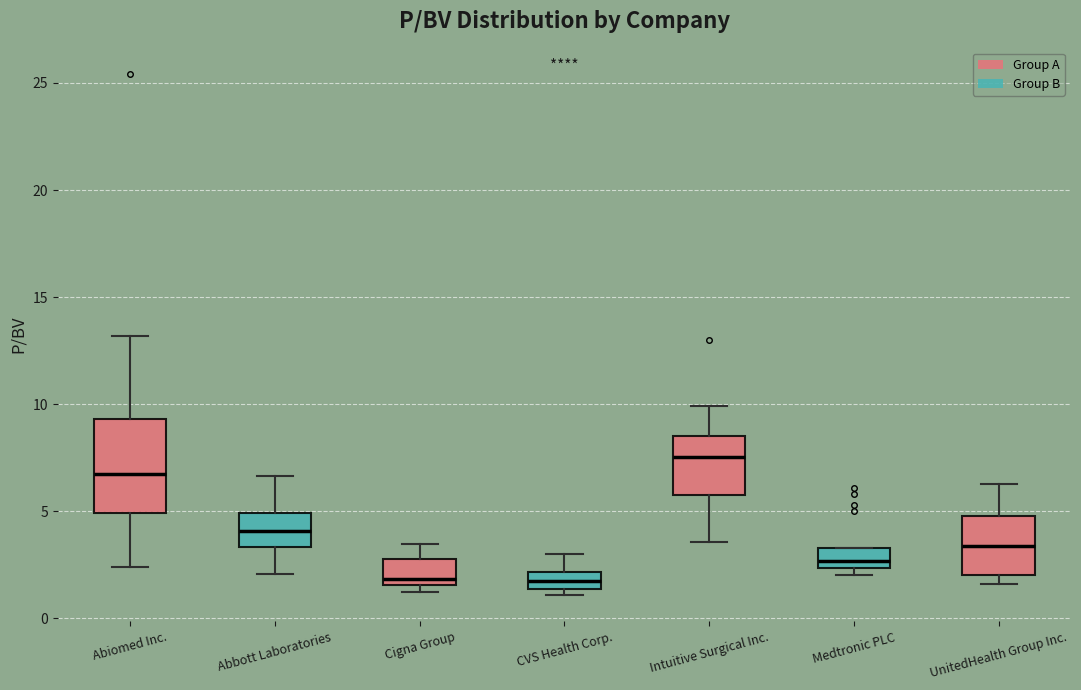

Reading left to right, read every box against the y-axis: the position of its median line, the range the box covers, and the ends of its whiskers. The values are not printed on the chart, so give them approximately, as read against the axis.

Abiomed Inc.: median 7.0, box 5.0 to 9.5, whiskers 2.5 to 13.0
Abbott Laboratories: median 4.0, box 3.5 to 5.0, whiskers 2.0 to 6.5
Cigna Group: median 2.0, box 1.5 to 3.0, whiskers 1.0 to 3.5
CVS Health Corp.: median 2.0 (inside the box), box 1.5 to 2.0, whiskers 1.0 to 3.0
Intuitive Surgical Inc.: median 7.5, box 5.5 to 8.5, whiskers 3.5 to 10.0
Medtronic PLC: median 2.5 (inside the box), box 2.5 to 3.5, whiskers 2.0 to 3.5
UnitedHealth Group Inc.: median 3.5, box 2.0 to 5.0, whiskers 1.5 to 6.5